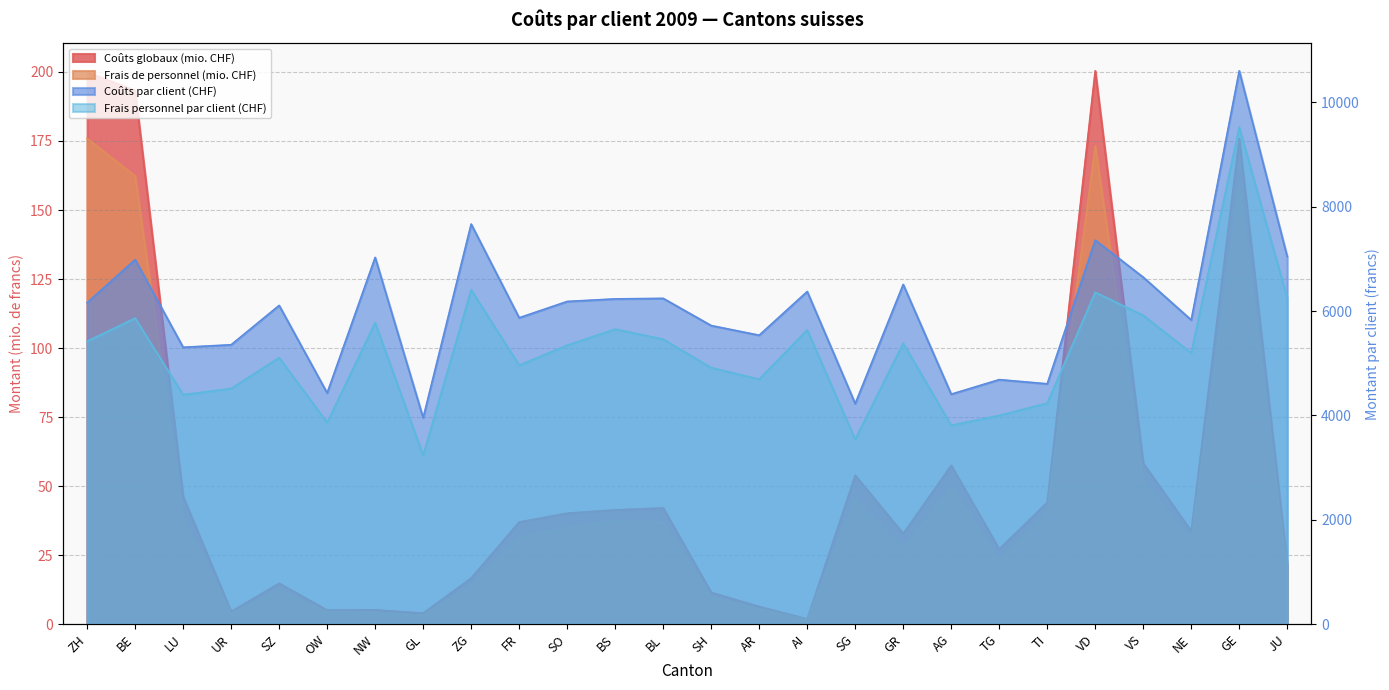

Which category has the highest value across all series?

GE